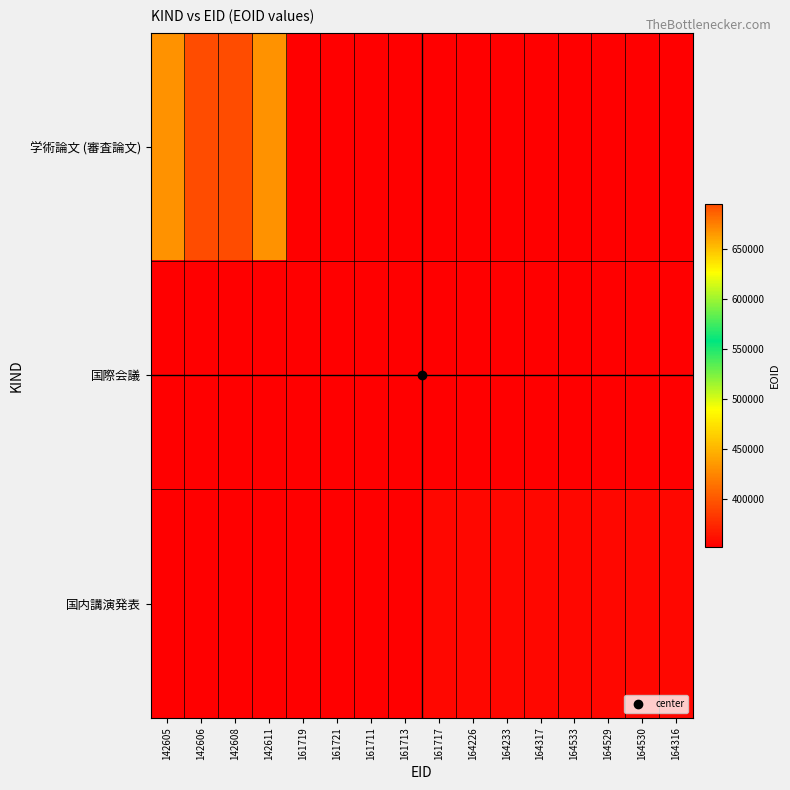

What is the difference between the highest and lowest values at 161721?

352114